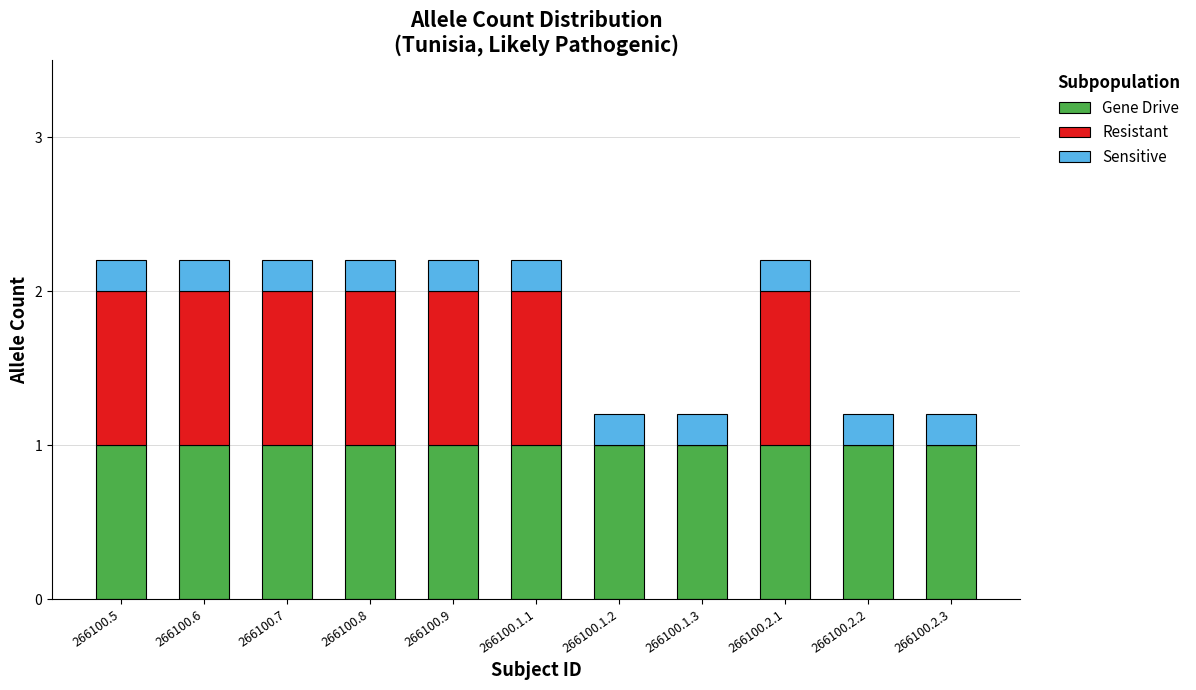

The value of Gene Drive at 266100.1.3 is 1.8. True or false?

False